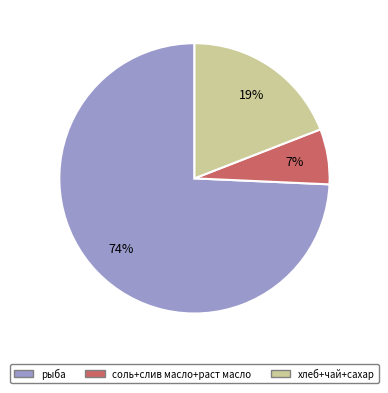

Which category has the biggest portion of the pie?

рыба